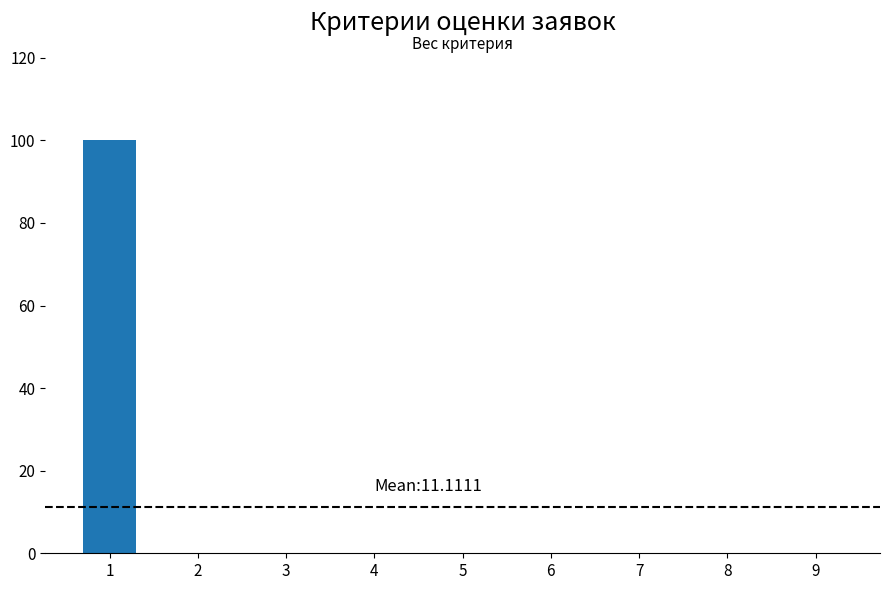

What is the average value?

11